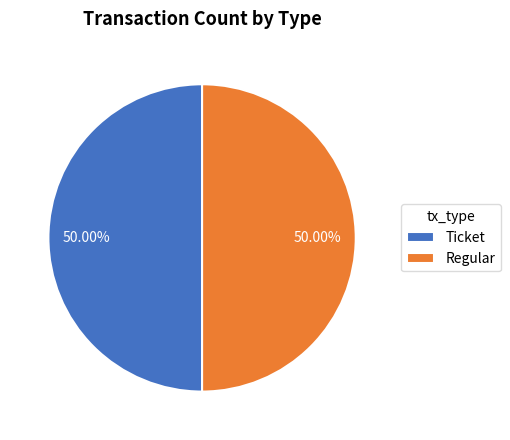

Count the number of slices in the pie.

2